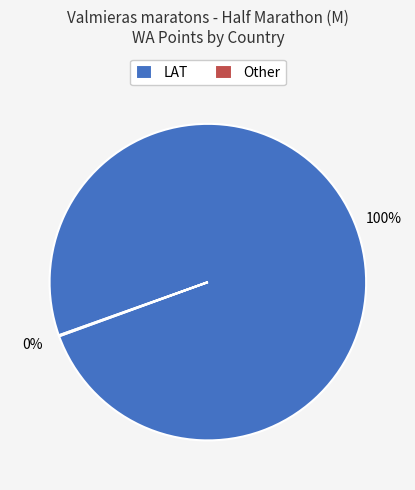

What is the largest slice in the pie chart?

LAT